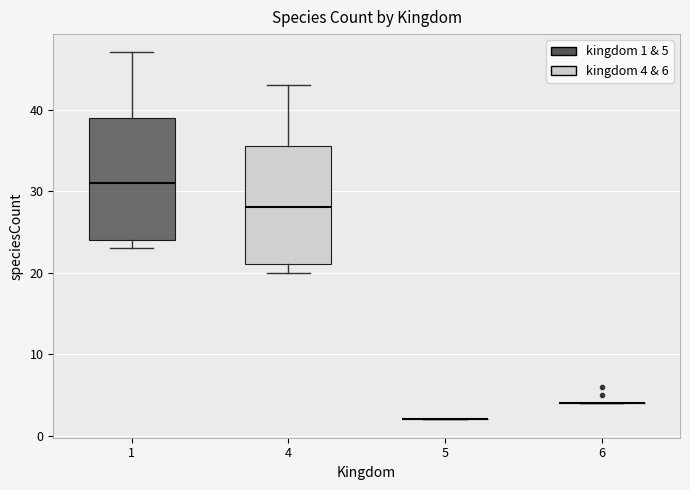

Reading left to right, transcribe this box plot: for each box, give where its median line is, the range the box spans, and where its two whiskers end, as read against the y-axis. The values are not printed on the chart, so give them approximately, as read against the axis.

1: median 31, box 24 to 39, whiskers 23 to 47
4: median 28, box 21 to 36, whiskers 20 to 43
5: box collapsed to a line at 2, whiskers 2 to 2
6: box collapsed to a line at 4, whiskers 4 to 4